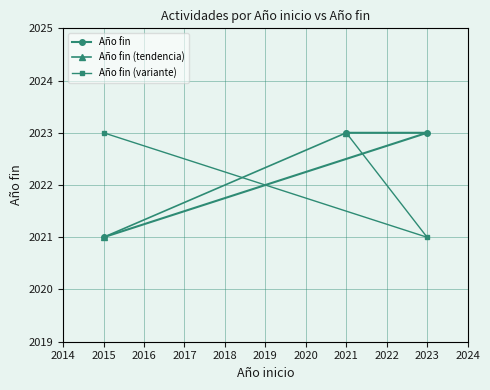

What is the label of the 1st point from the right?

2021